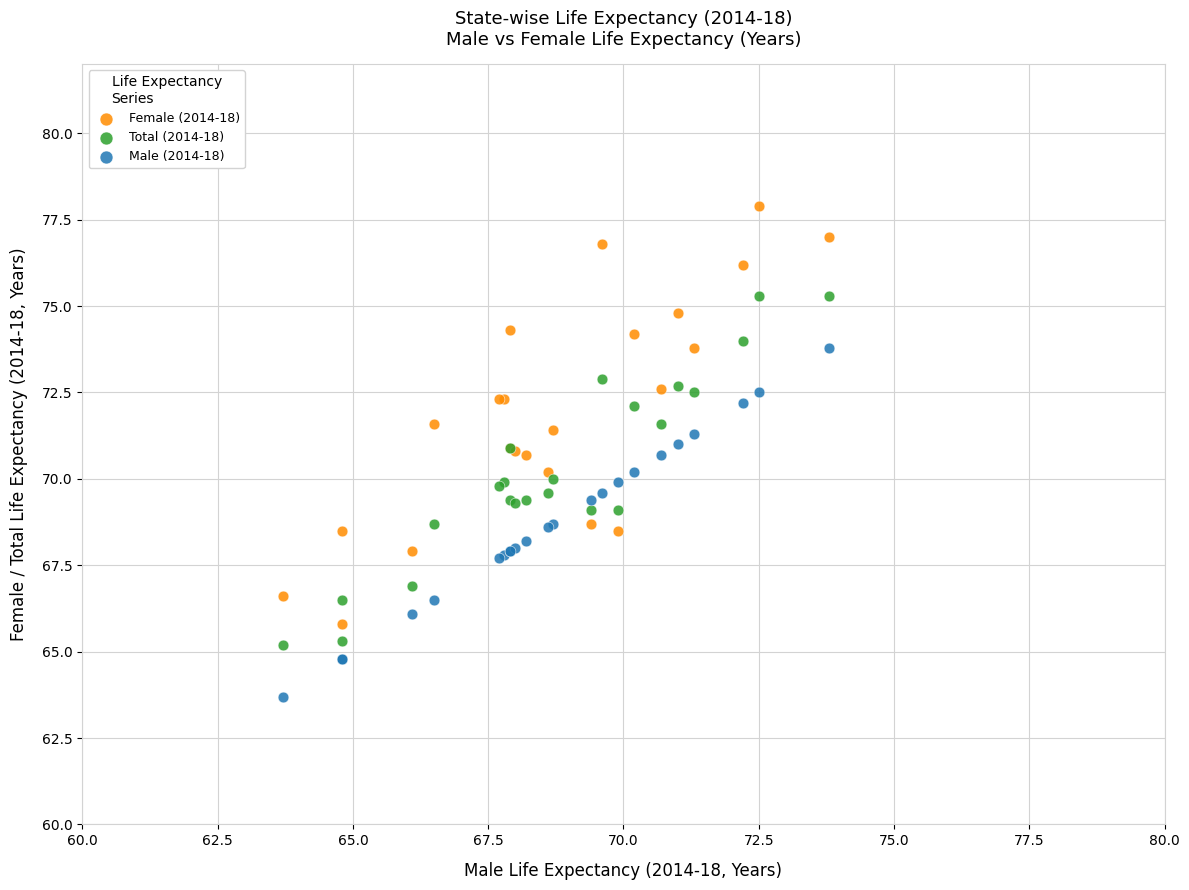

What is the X range (max minus min) for the scatter plot?

10.1